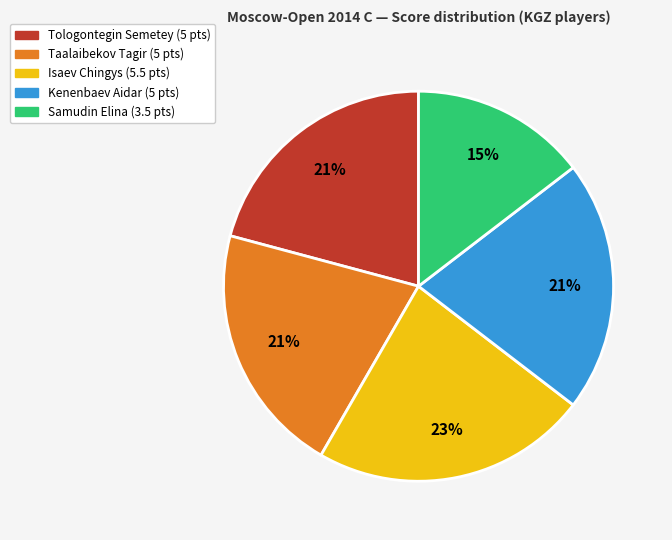

Is there a majority slice in this chart?

No